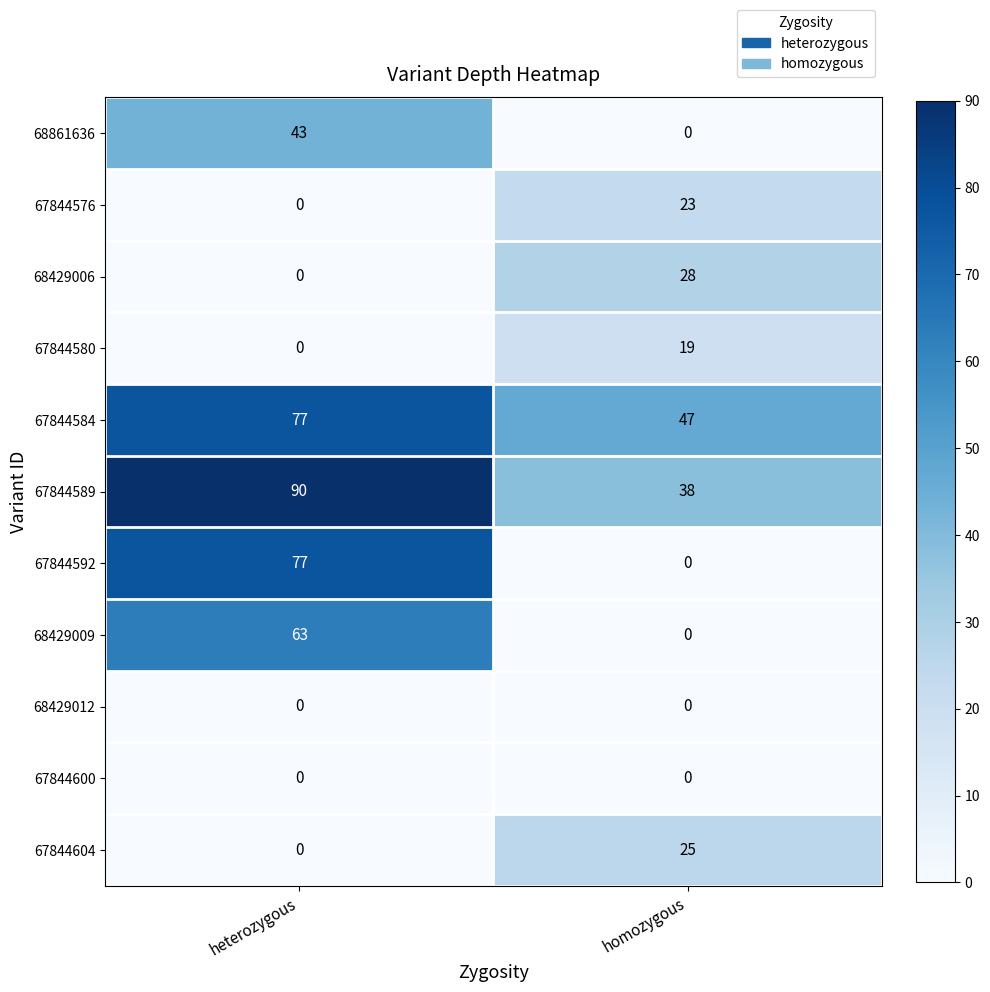

Reading right to left, list all the values displayed in this chart.

68861636: homozygous=0	heterozygous=43
67844576: homozygous=23	heterozygous=0
68429006: homozygous=28	heterozygous=0
67844580: homozygous=19	heterozygous=0
67844584: homozygous=47	heterozygous=77
67844589: homozygous=38	heterozygous=90
67844592: homozygous=0	heterozygous=77
68429009: homozygous=0	heterozygous=63
68429012: homozygous=0	heterozygous=0
67844600: homozygous=0	heterozygous=0
67844604: homozygous=25	heterozygous=0